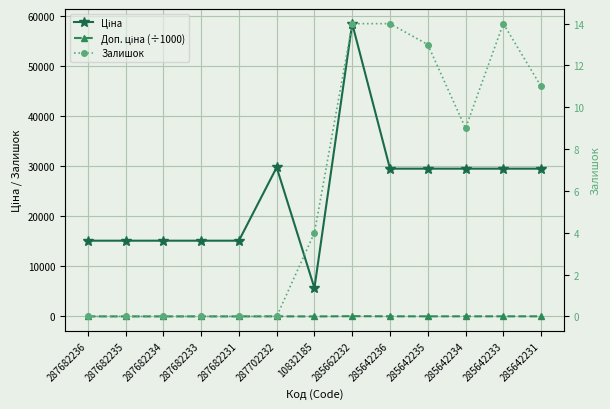

What is the label of the 10th point from the left?

285642235